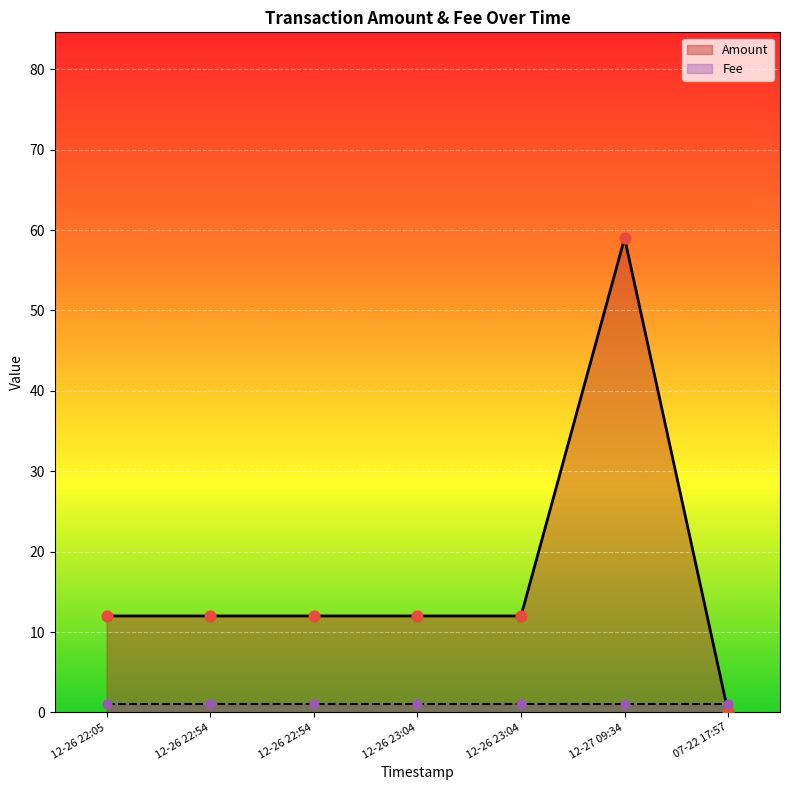

Which series contains the lowest Y value?

Amount